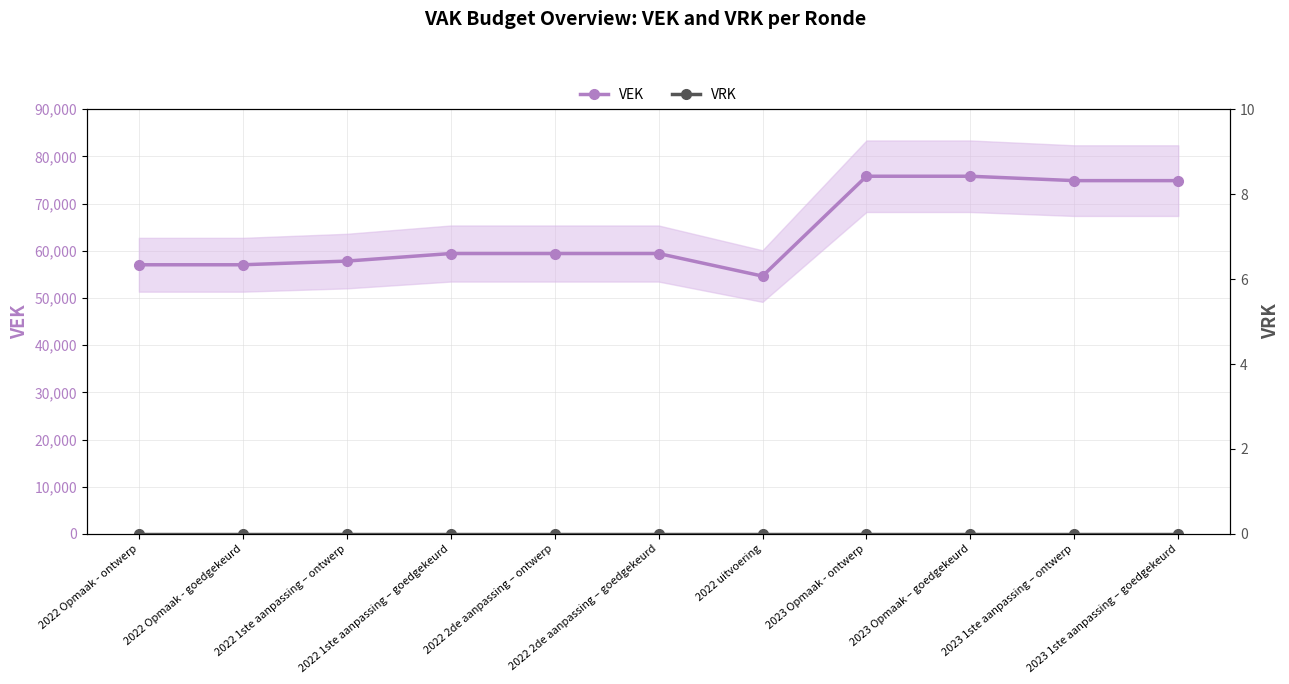

What is the total value across all series at 2023 Opmaak - ontwerp?

75790